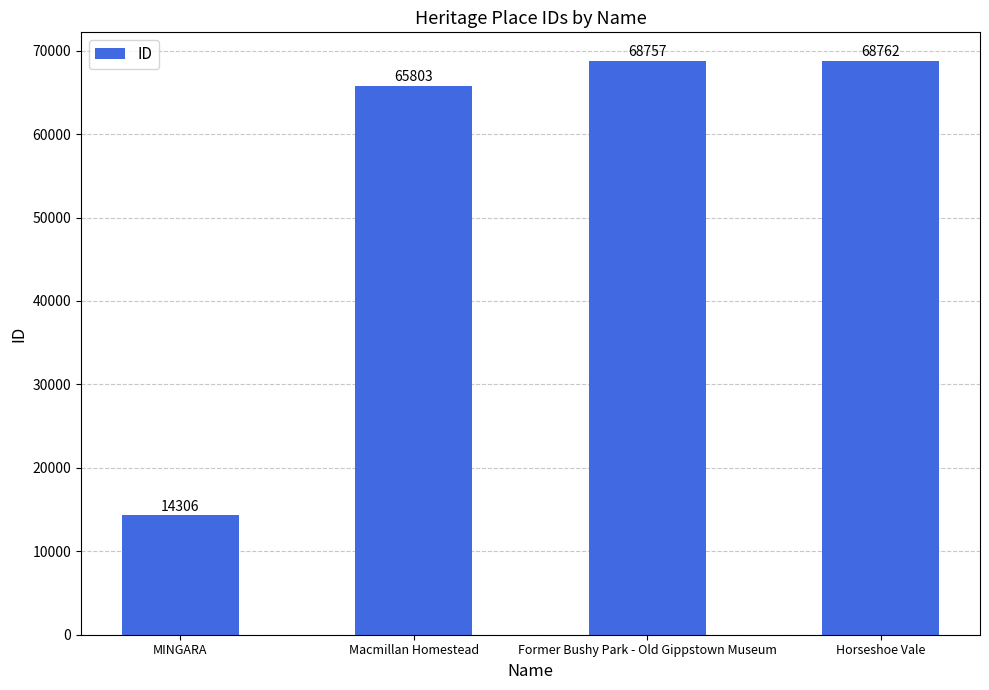

Is it true that the value at MINGARA is 7591?

False